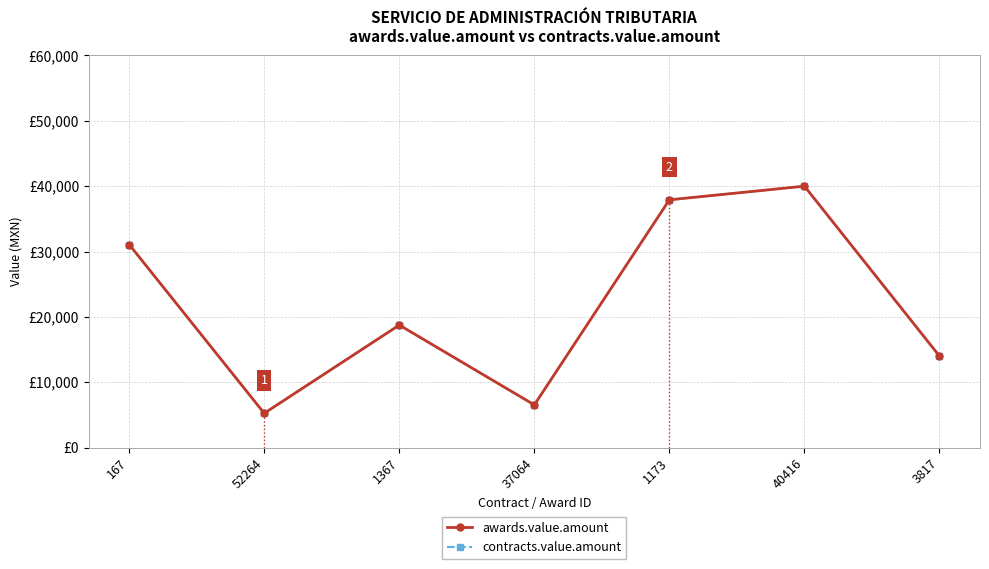

Does the chart have visible grid lines?

Yes